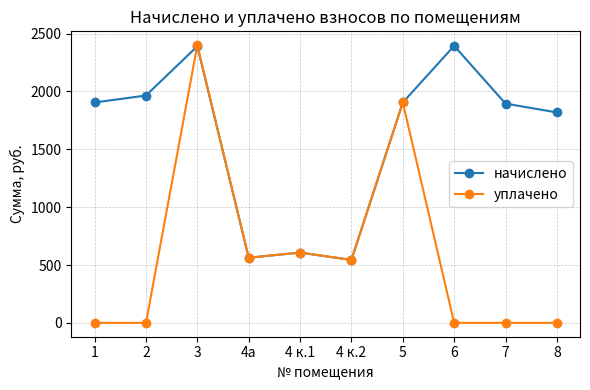

How many values in the начислено series are below 1904?

5